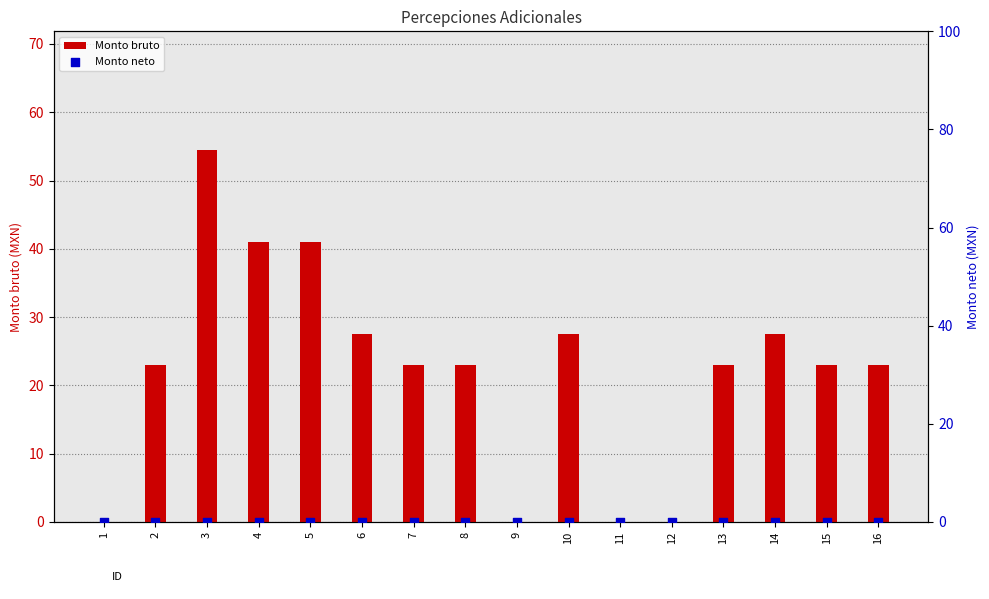

Which series has the largest Y range (max minus min)?

Monto bruto